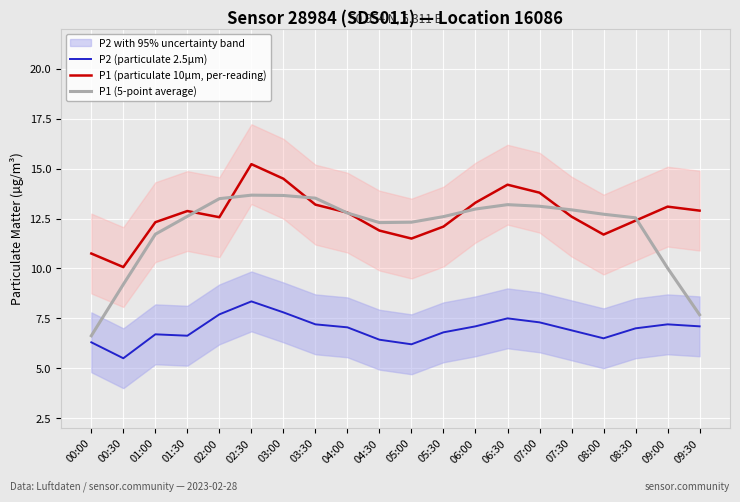

Reading left to right, list all the values displayed in this chart.

P2 (particulate 2.5µm): 6.3	5.5	6.7	6.6	7.7	8.3	7.8	7.2	7.0	6.4	6.2	6.8	7.1	7.5	7.3	6.9	6.5	7.0	7.2	7.1
P1 (particulate 10µm, per-reading): 10.8	10.1	12.3	12.9	12.6	15.2	14.5	13.2	12.8	11.9	11.5	12.1	13.3	14.2	13.8	12.6	11.7	12.4	13.1	12.9
P1 (5-point average): 6.6	9.2	11.7	12.6	13.5	13.7	13.7	13.5	12.8	12.3	12.3	12.6	13.0	13.2	13.1	12.9	12.7	12.5	10.0	7.7